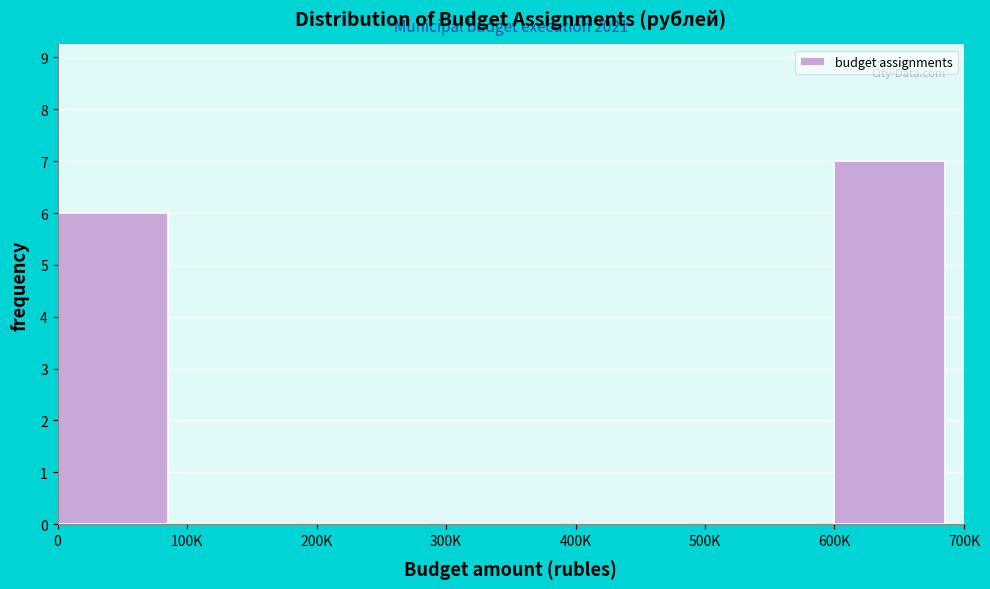

Reading right to left, transcribe all the data shown in this chart.

600K=7	500K=0	400K=0	300K=0	200K=0	100K=0	0=6